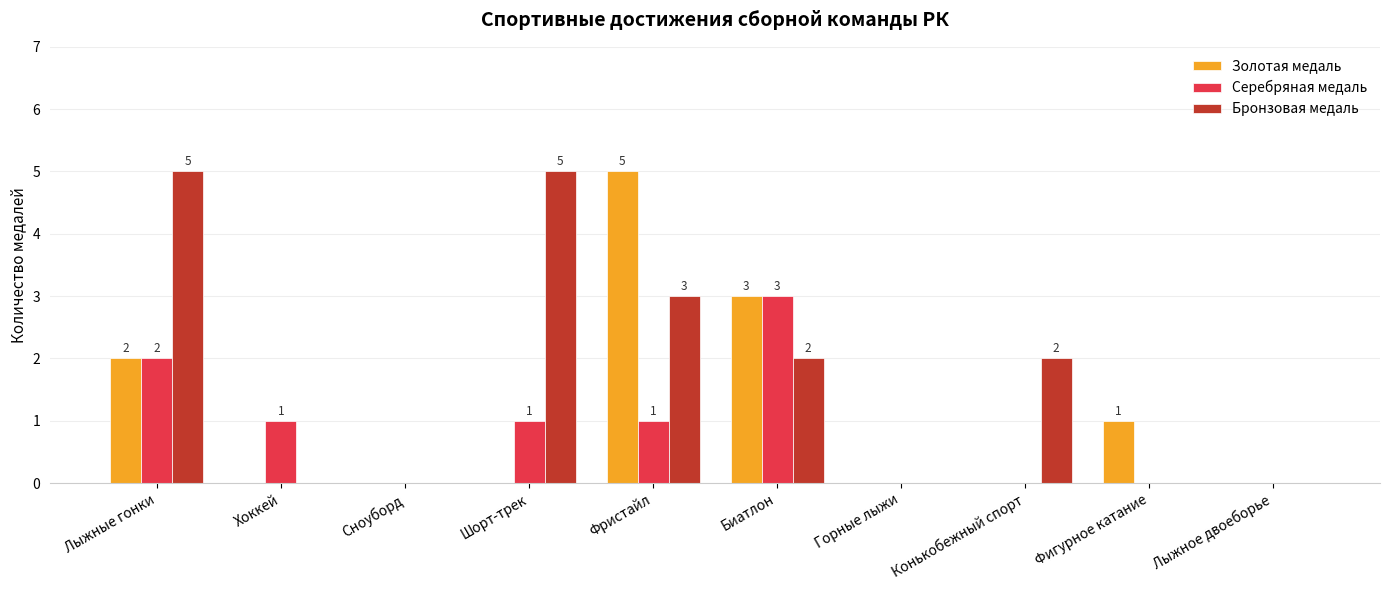

What is the greatest value displayed?

5